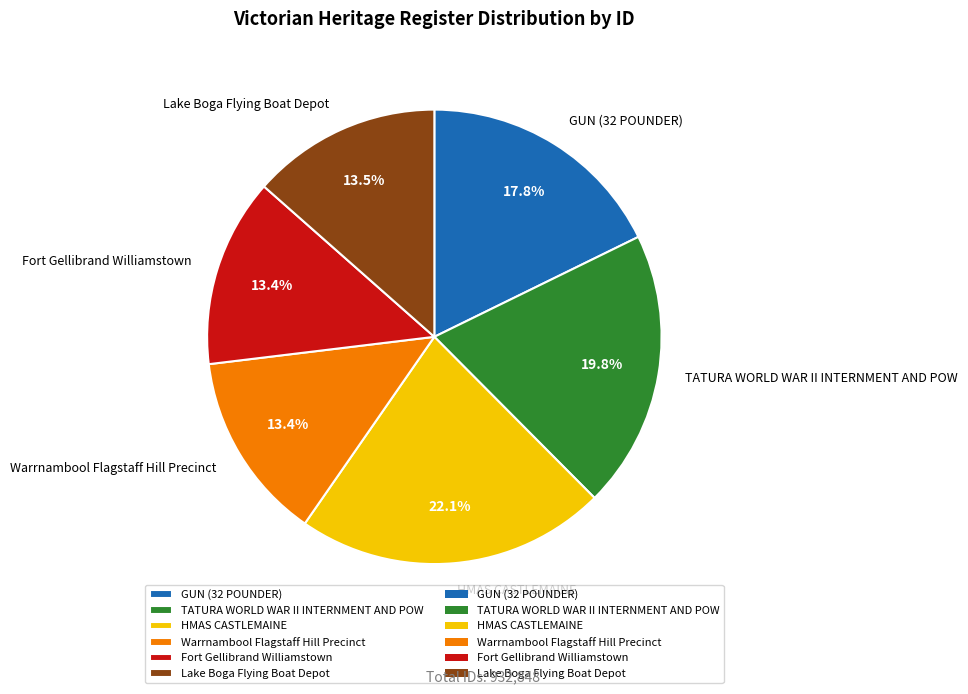

What is the largest slice in the pie chart?

HMAS CASTLEMAINE